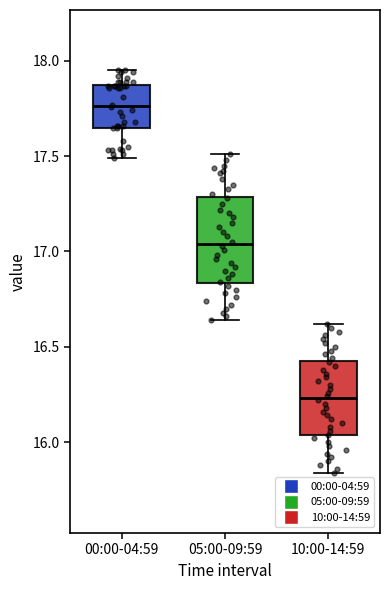

Reading left to right, transcribe this box plot: for each box, give where its median line is, the range the box spans, and where its two whiskers end, as read against the y-axis. The values are not printed on the chart, so give them approximately, as read against the axis.

00:00-04:59: median 17.75, box 17.65 to 17.90, whiskers 17.50 to 17.95
05:00-09:59: median 17.05, box 16.85 to 17.30, whiskers 16.65 to 17.50
10:00-14:59: median 16.25, box 16.05 to 16.45, whiskers 15.85 to 16.60